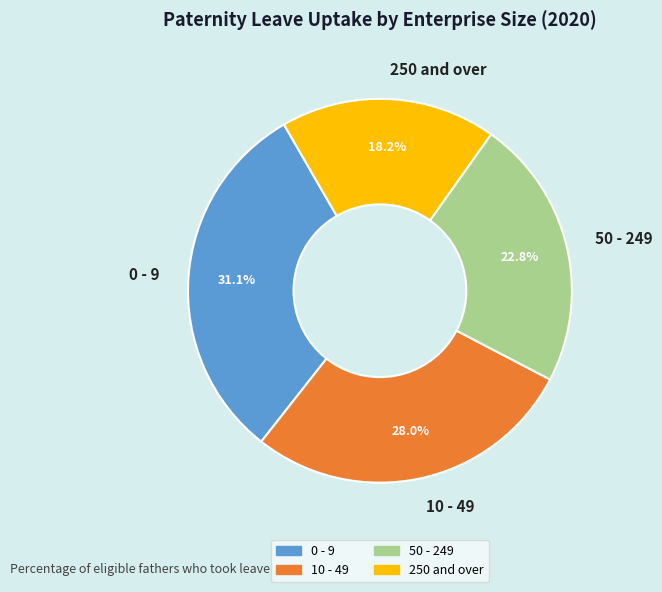

Does 0 - 9 account for over 50% of the chart?

No